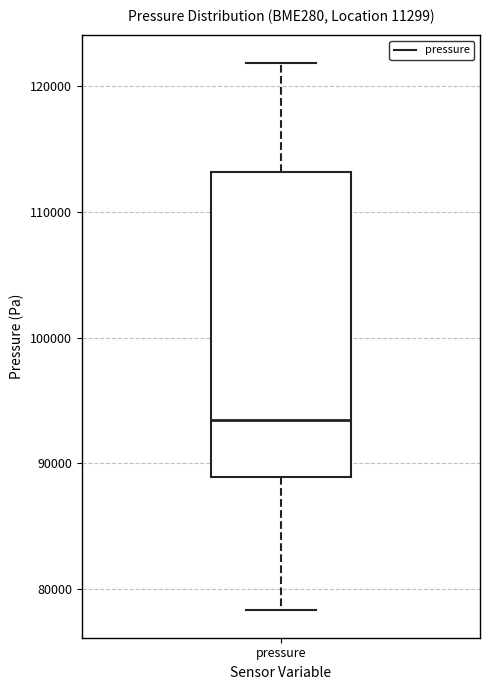

Transcribe this box plot: give where the median line is, the range the box spans, and where the two whiskers end, as read against the y-axis. The values are not printed on the chart, so give them approximately, as read against the axis.

median 93000, box 89000 to 113000, whiskers 78000 to 122000